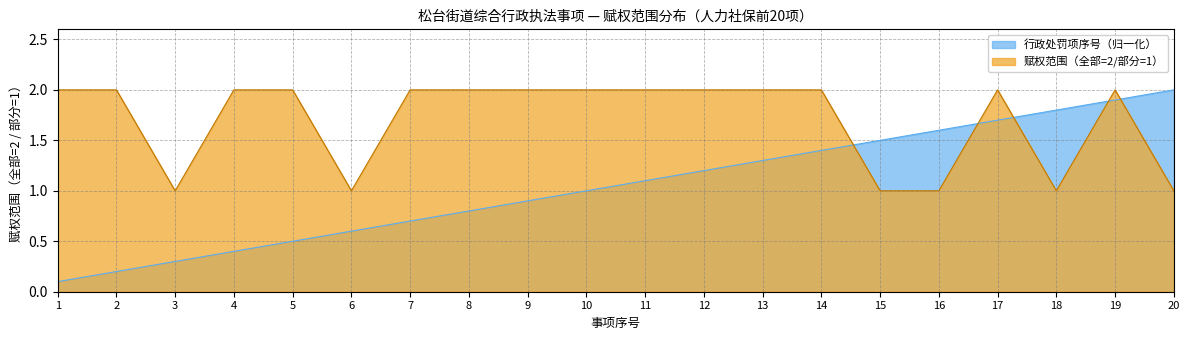

What is the average value of the 行政处罚项序号 series?

1.1